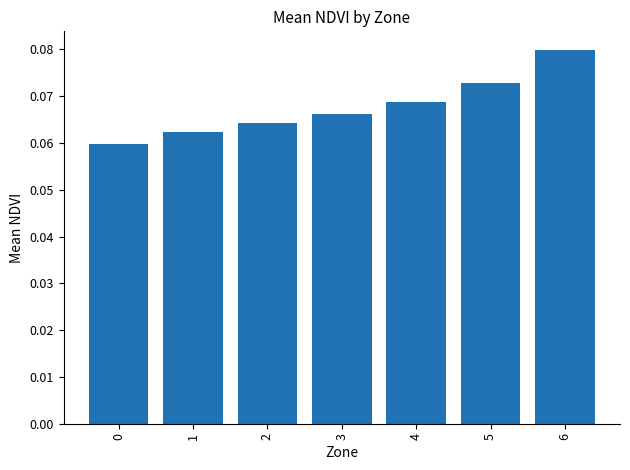

What is the sum of all values?

0.5